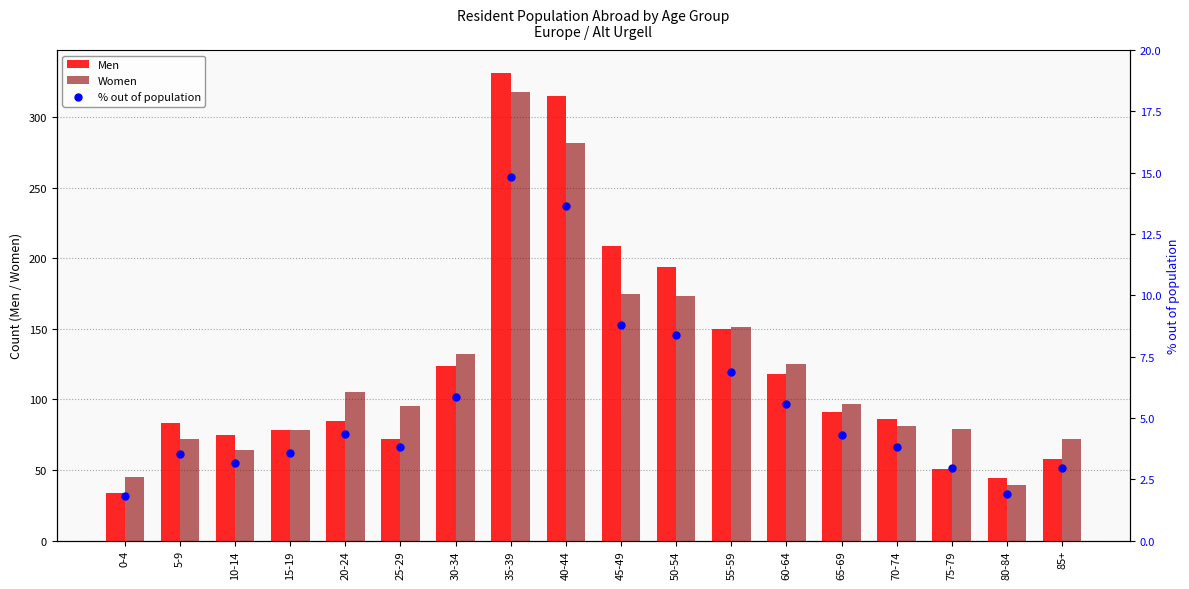

Is the value of % out of population at 45-49 greater than the value of Women at 50-54?

No